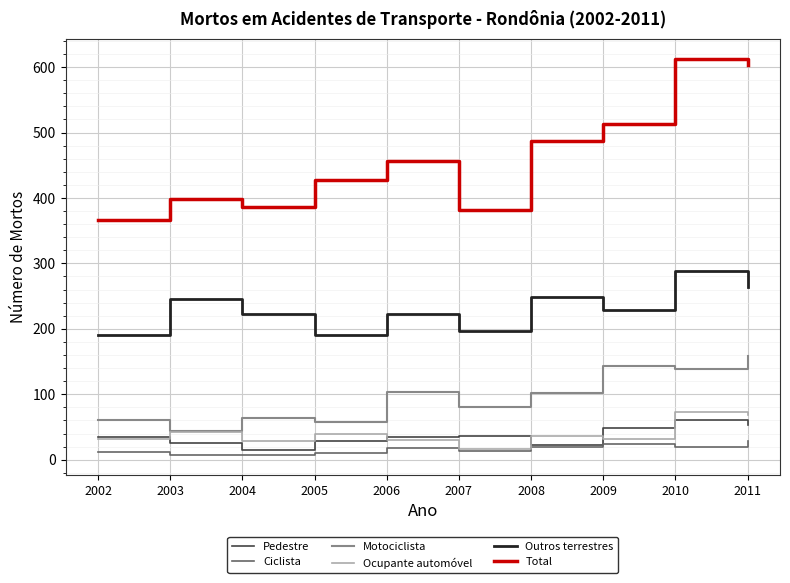

What is the difference between the highest and lowest values at 2010?

593